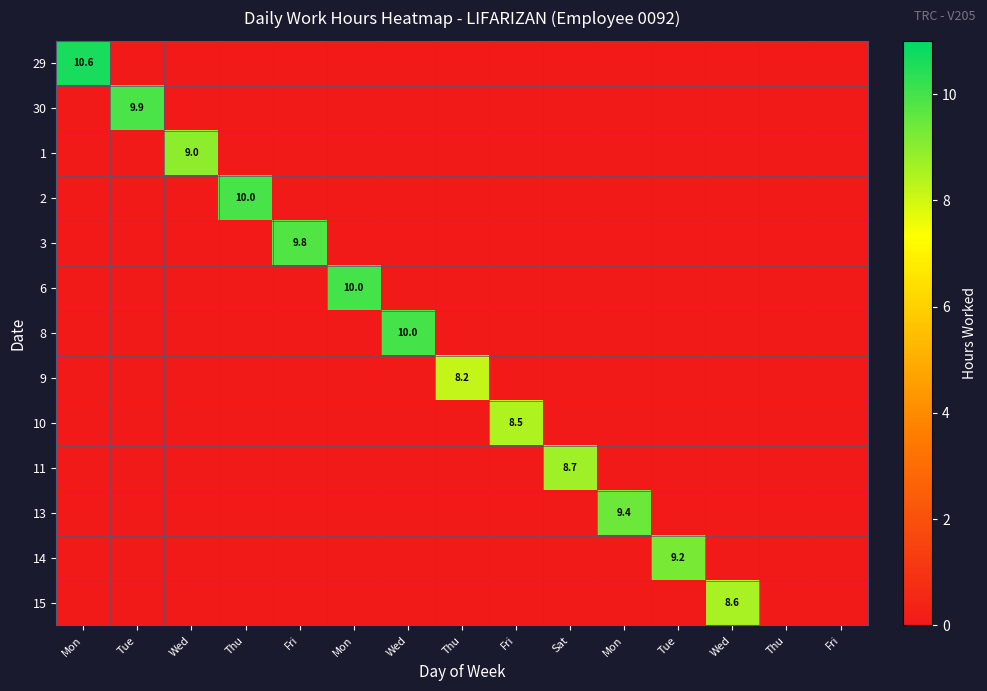

Is the value of 13 at Fri greater than the value of 3 at Tue?

No